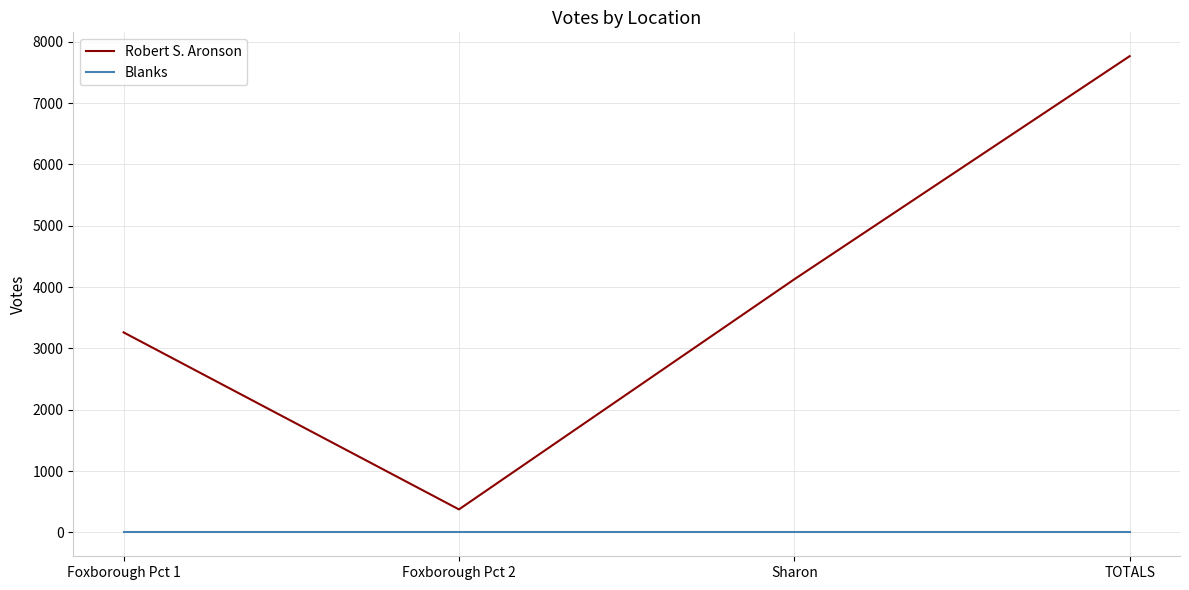

List the series in order of their overall mean, lowest first.

Blanks, Robert S. Aronson